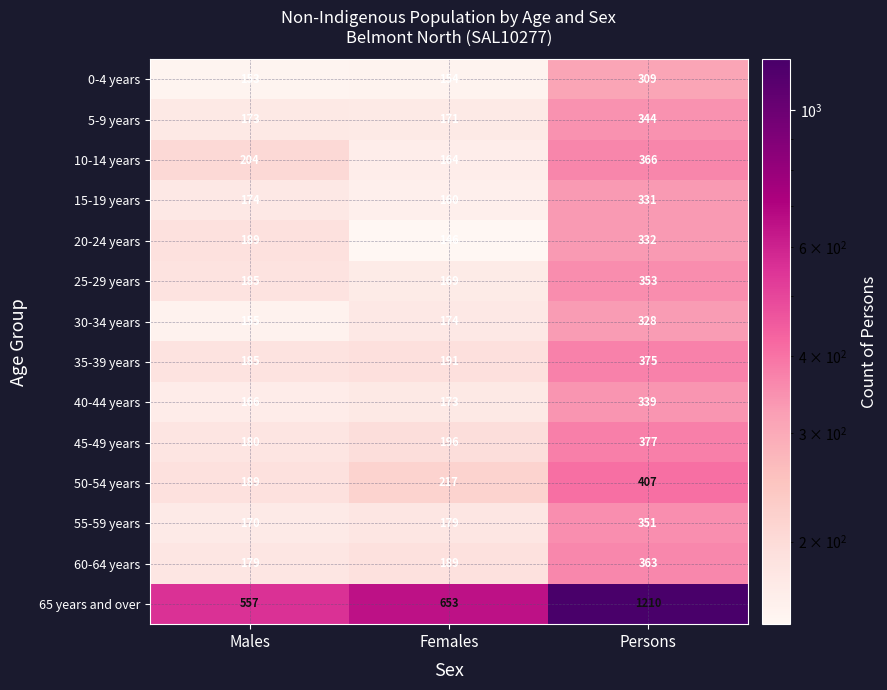

What is the difference between the maximum and minimum values in the 60-64 years series?

184